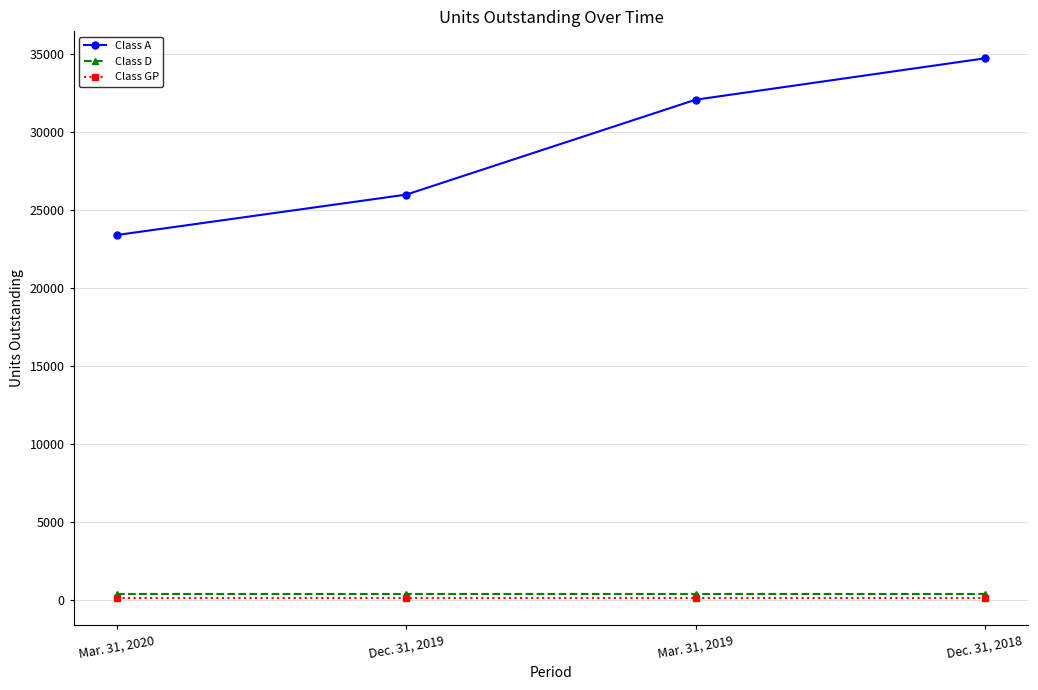

Which series changed the most between Mar. 31, 2020 and Dec. 31, 2018?

Class A